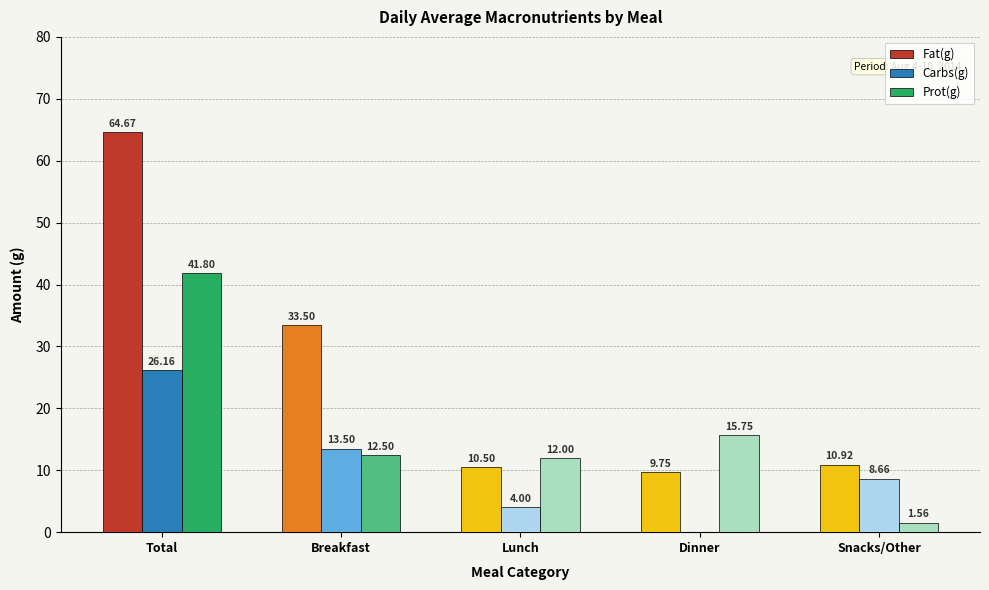

Between Total and Breakfast, which series saw the biggest shift?

Fat(g)